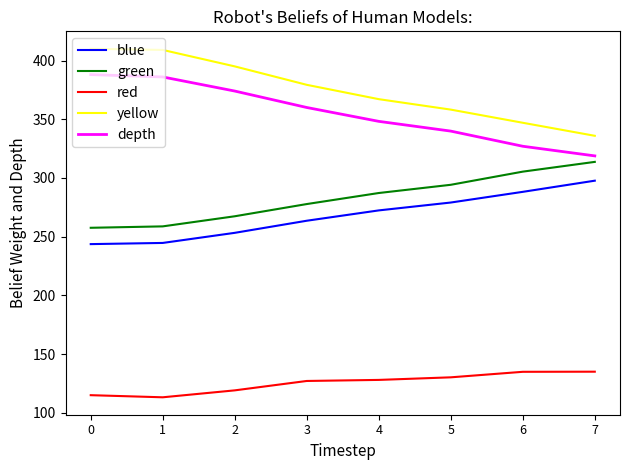

What is the difference between the highest and lowest values at 7?

200.8